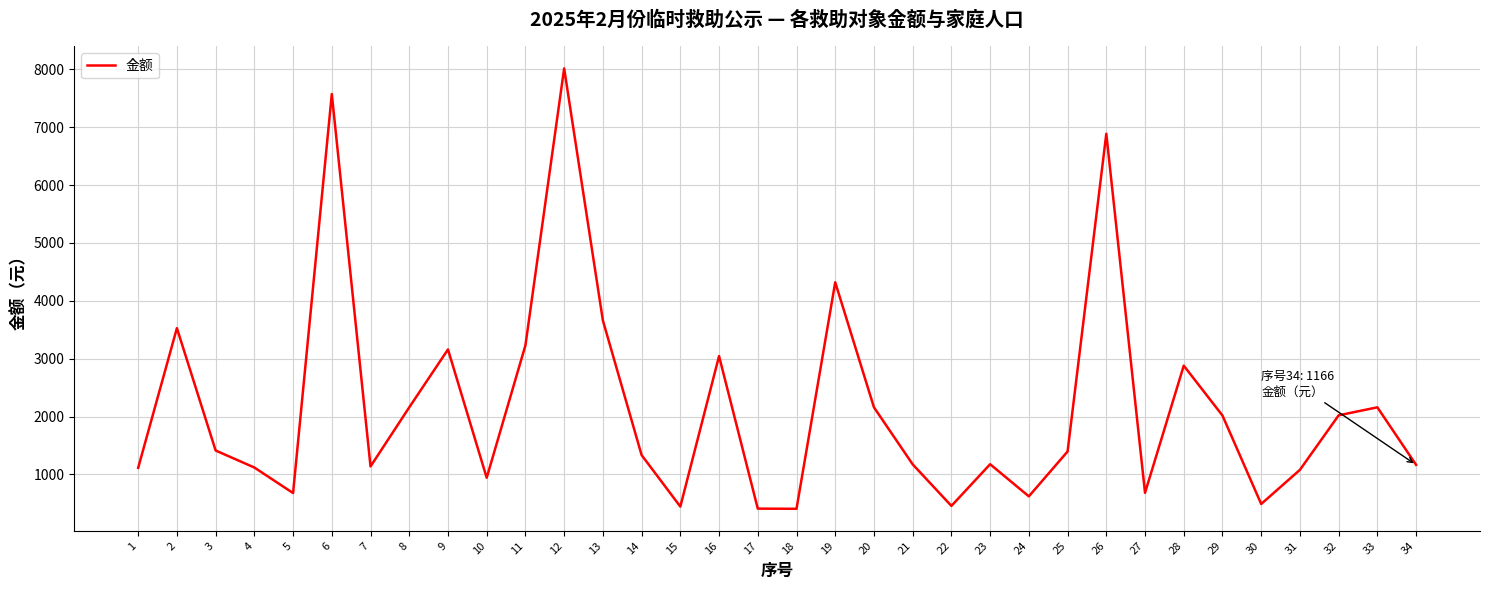

What is the greatest value displayed?

8015